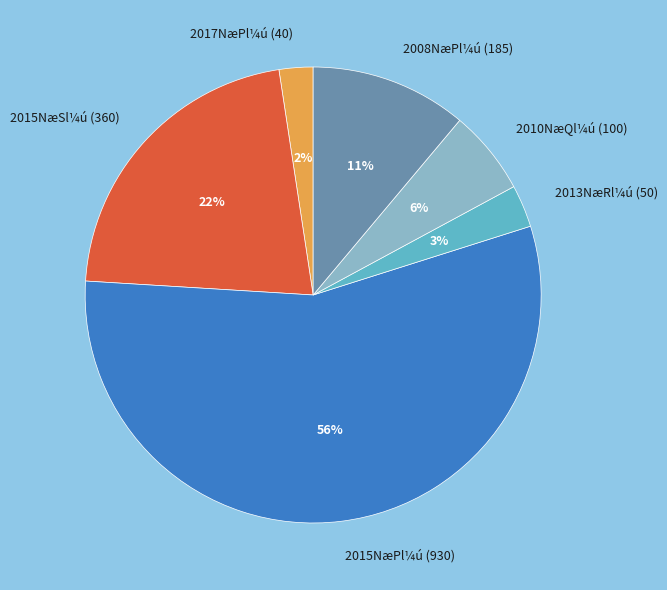

Which has a higher value, 2013NæRl¼ú (50) or 2008NæPl¼ú (185)?

2008NæPl¼ú (185)